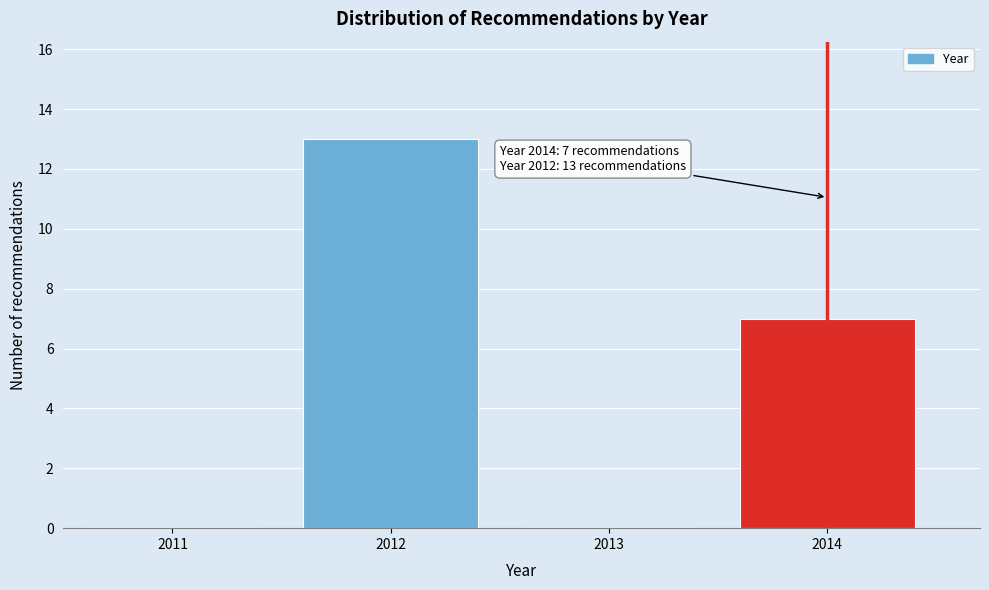

Reading right to left, what are all the values shown in this chart?

2014=7	2013=0	2012=13	2011=0